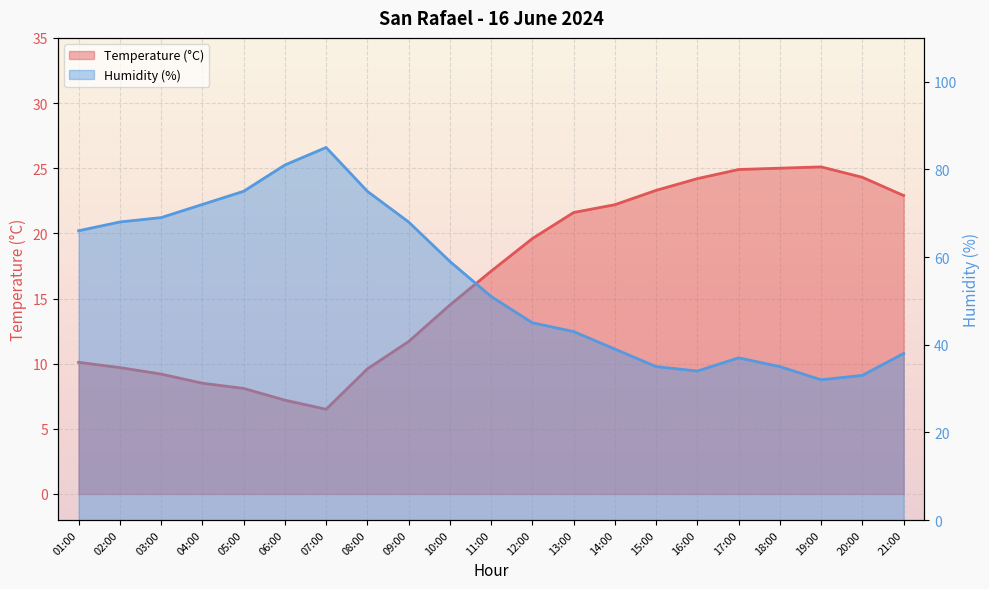

What is the sum of the Humidity (%) values at 16:00 and 21:00?

72.0